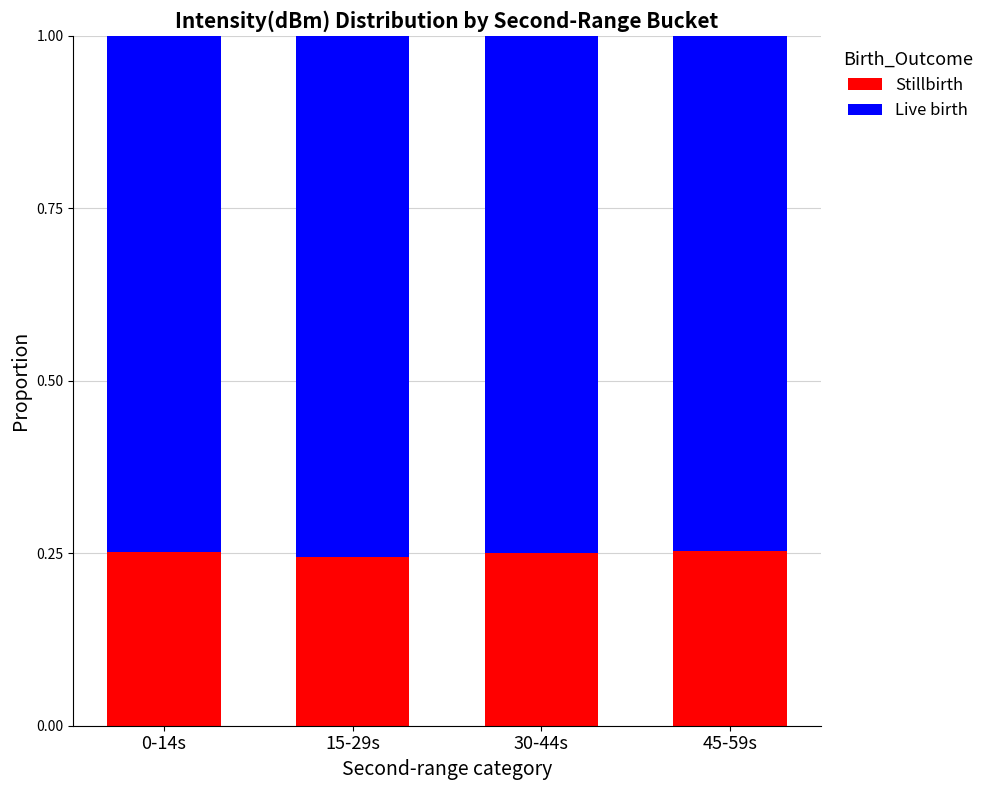

How many Stillbirth values are between 0 and 1?

4